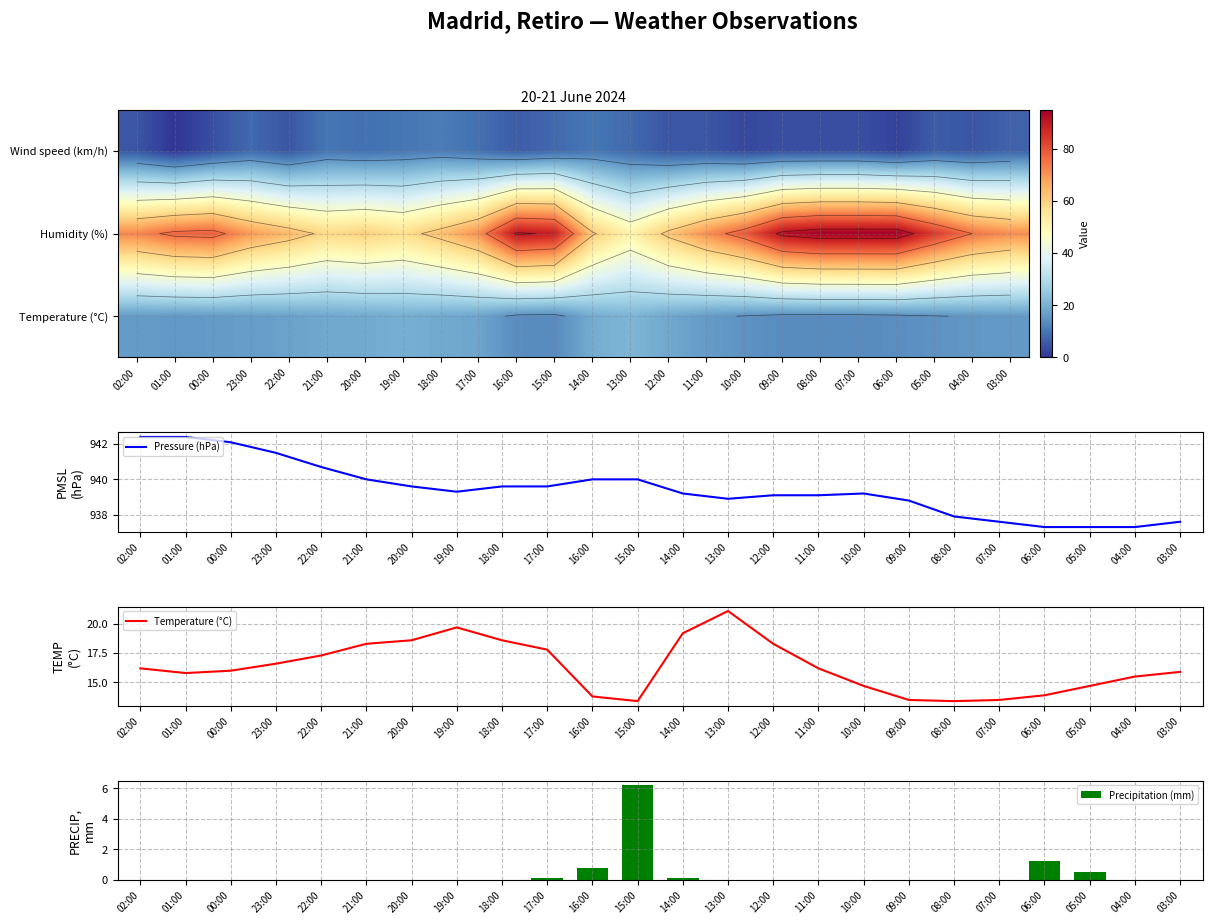

The Pressure (hPa) series shows 255.4 at 19:00. True or false?

False